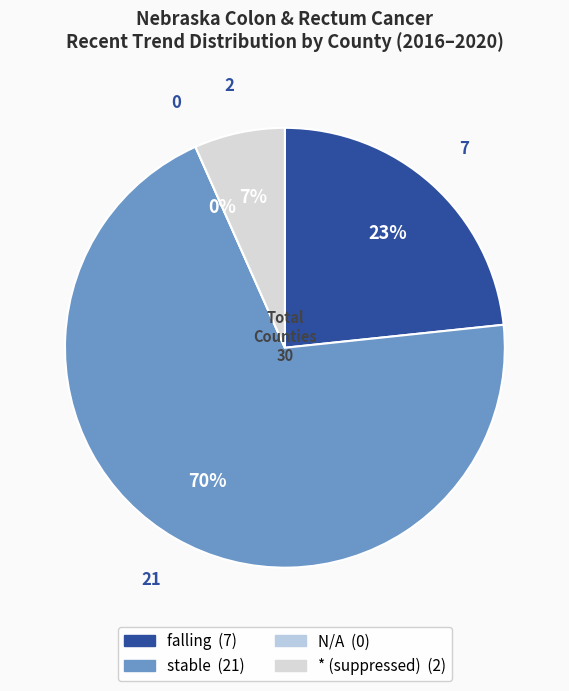

Count the number of slices in the pie.

4